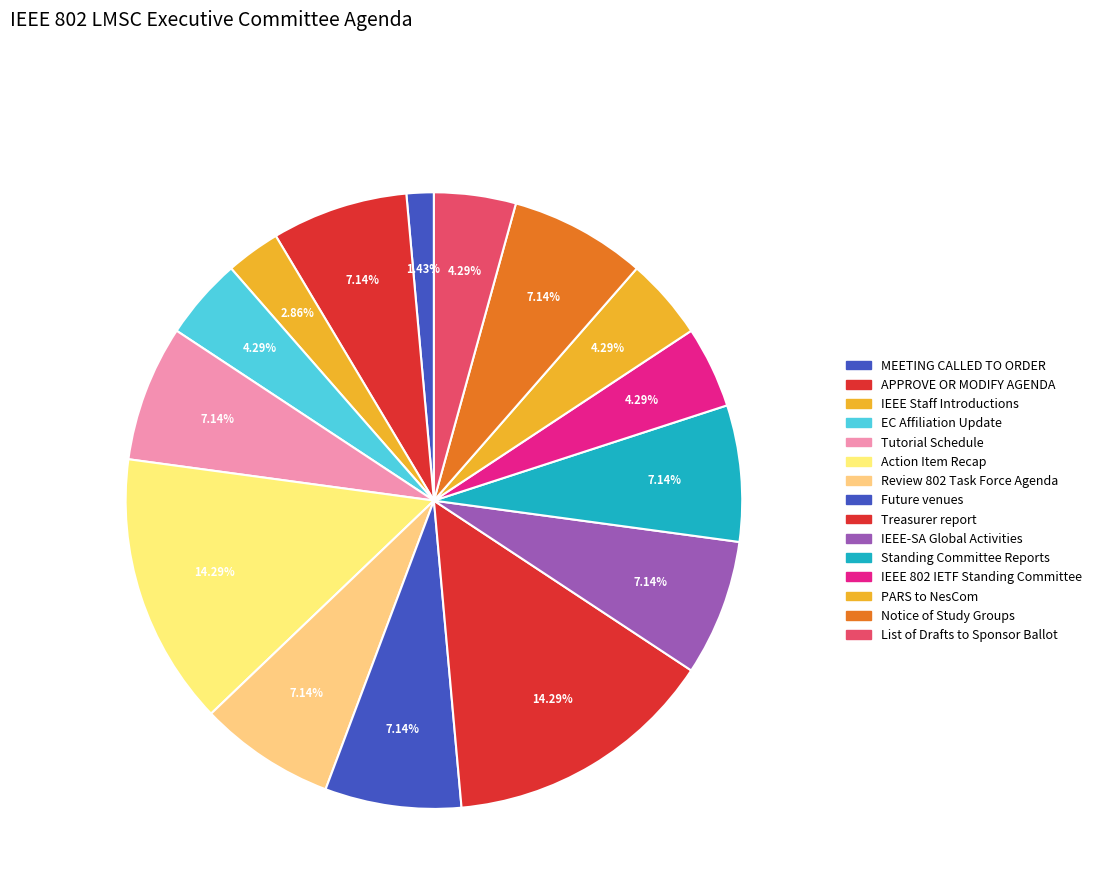

Which category has the biggest portion of the pie?

Action Item Recap